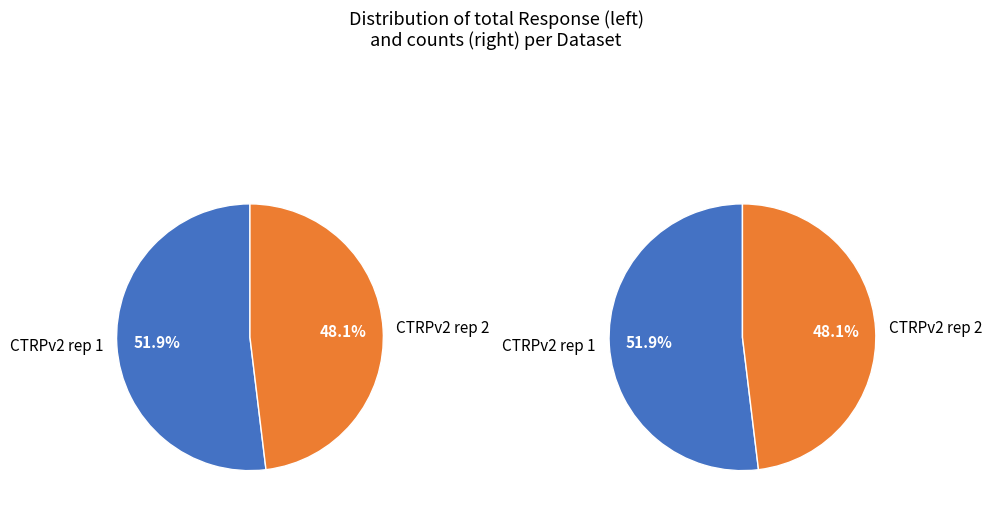

True or false: 12 accounts for 12% of the total.

False